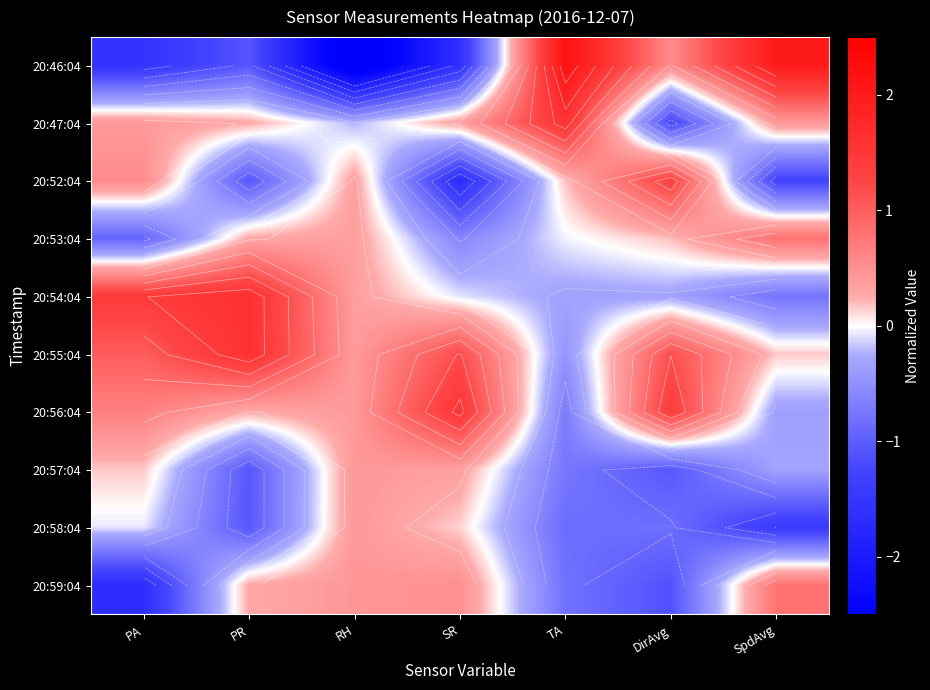

Where does the 20:46:04 series first go above -1?

TA